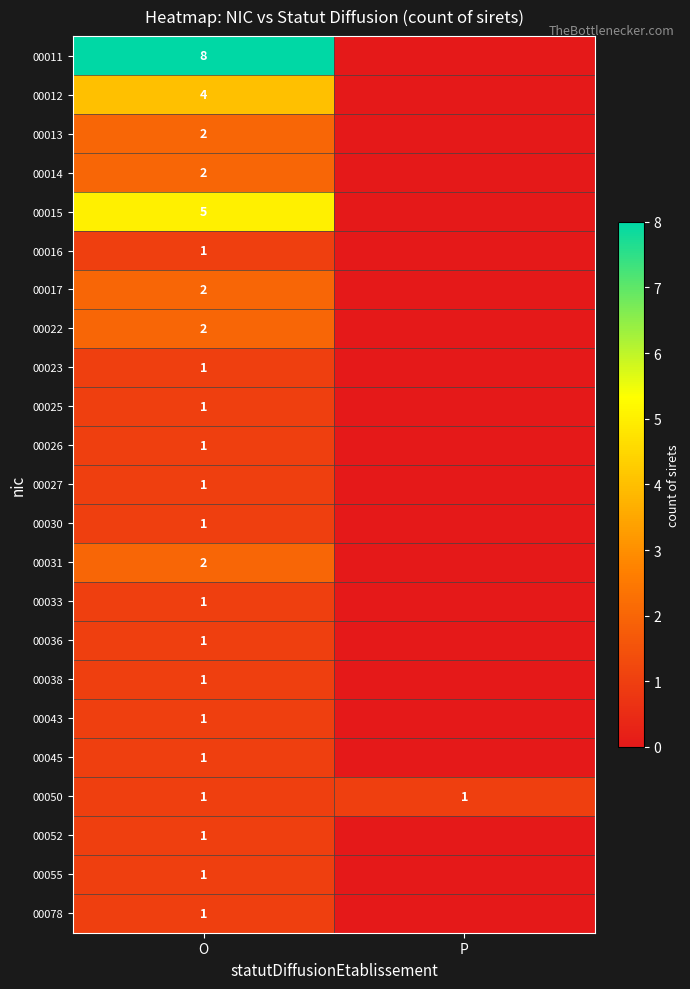

The value of 00026 at O is 2. True or false?

False